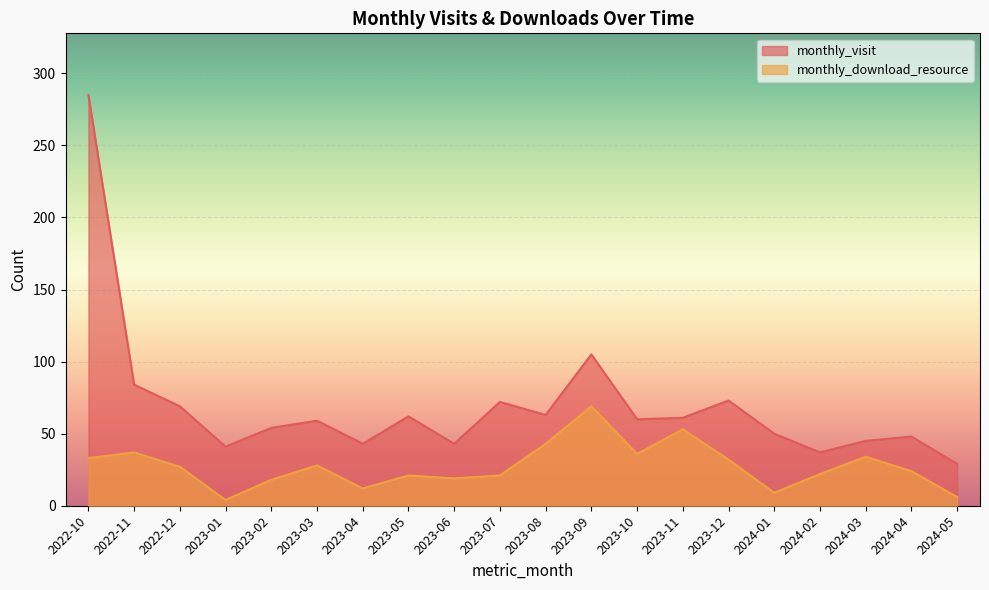

Does the chart display data point markers on the line(s)?

No